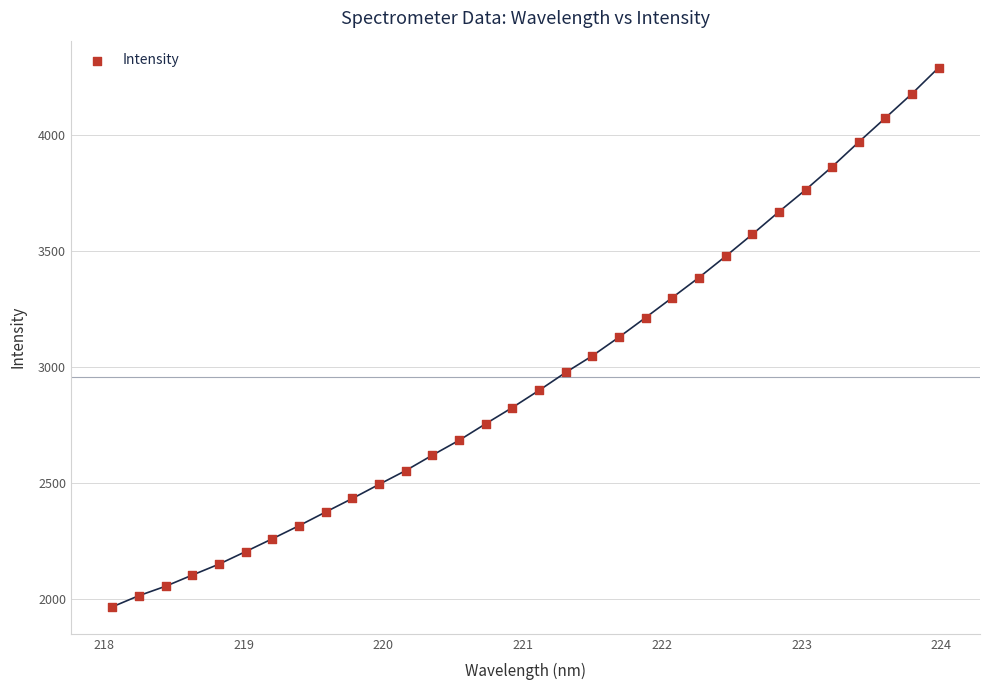

What is the range of Y values (max minus min)?

2328.7